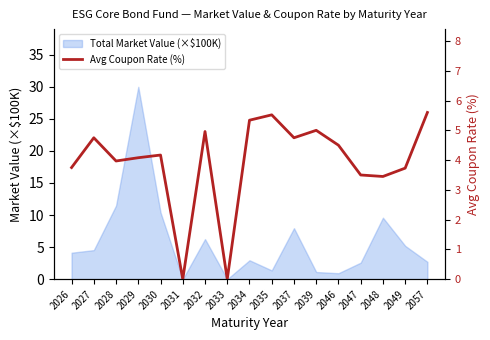

How many data points does each series have?

17